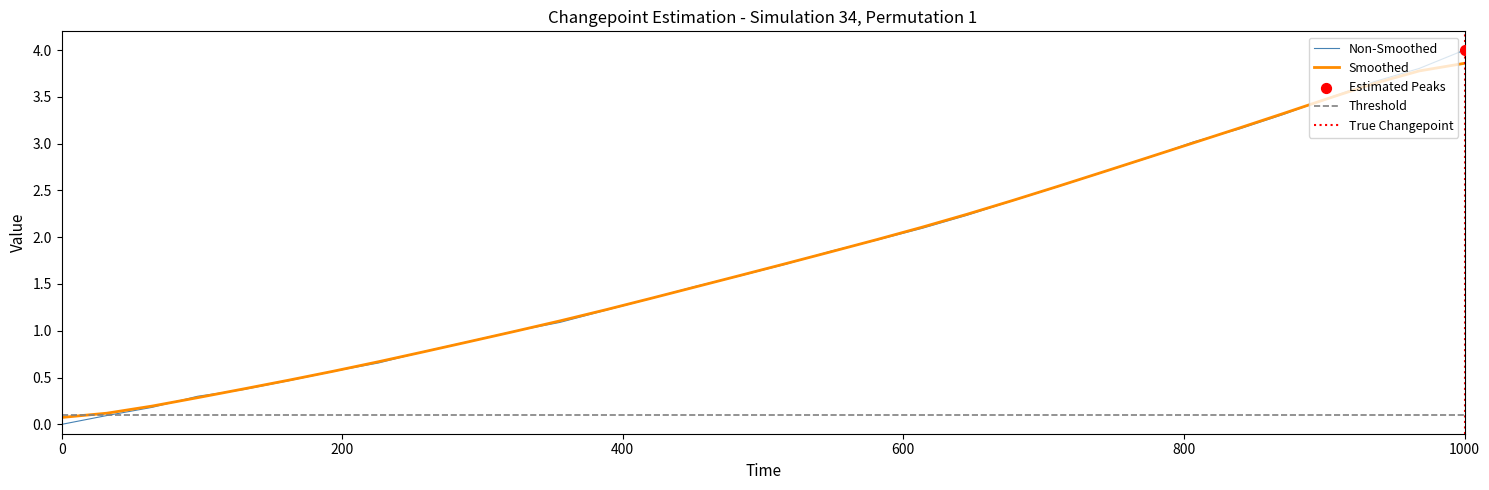

At which label does Non-Smoothed reach its peak?

1000